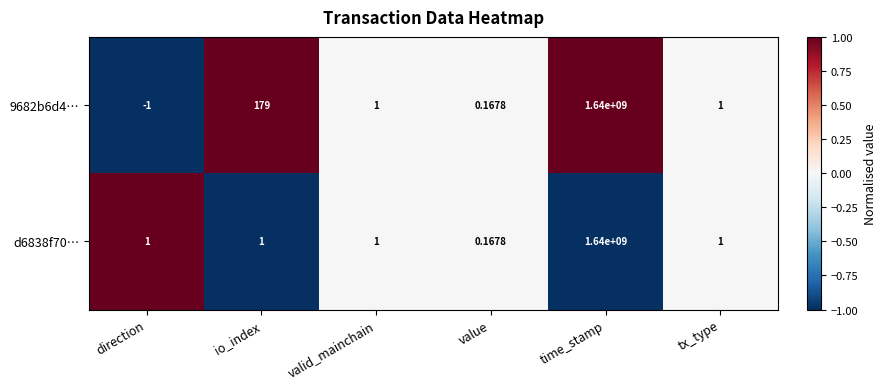

Is the value of d6838f70… at tx_type greater than the value of 9682b6d4… at value?

Yes